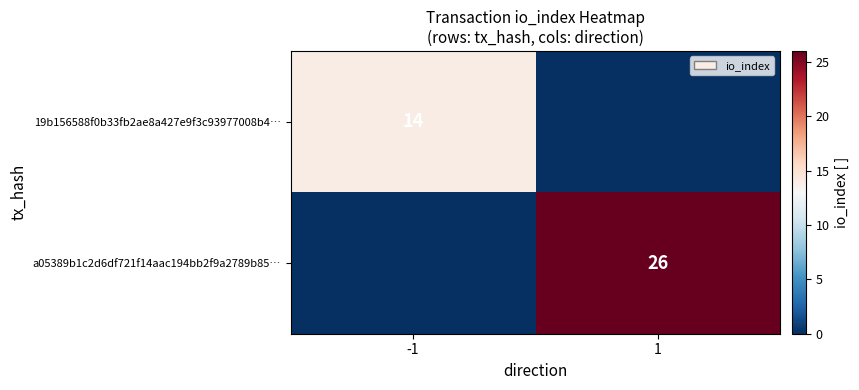

True or false: 19b156588f0b33fb2ae8a427e9f3c93977008b4… has a value of 14 at -1.

True